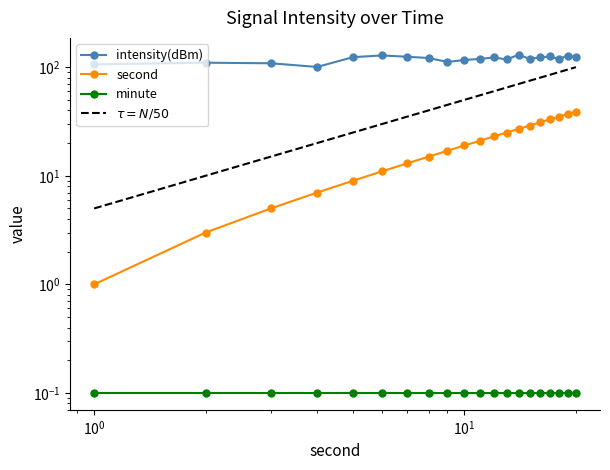

True or false: intensity(dBm) and second intersect in this chart.

False